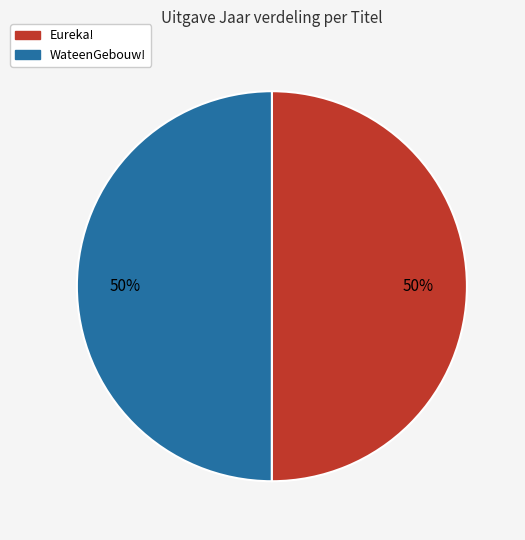

Approximately how many times larger is the value at WateenGebouw! compared to Eureka!?

1.0